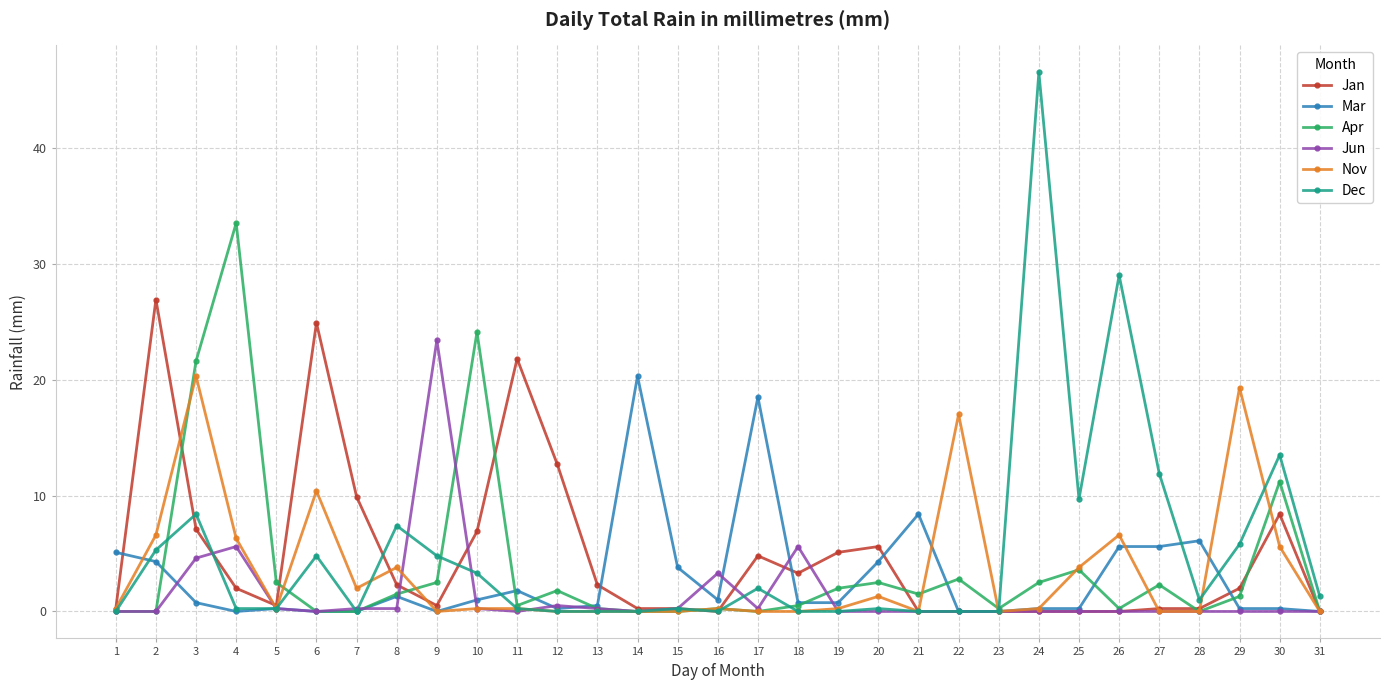

Which label corresponds to the largest value in the chart?

24